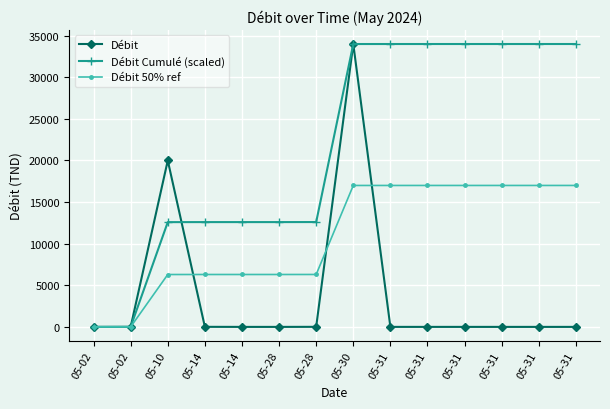

Rank the categories by Débit Cumulé (scaled) value from lowest to highest.

05-02, 05-02, 05-10, 05-14, 05-14, 05-28, 05-28, 05-30, 05-31, 05-31, 05-31, 05-31, 05-31, 05-31